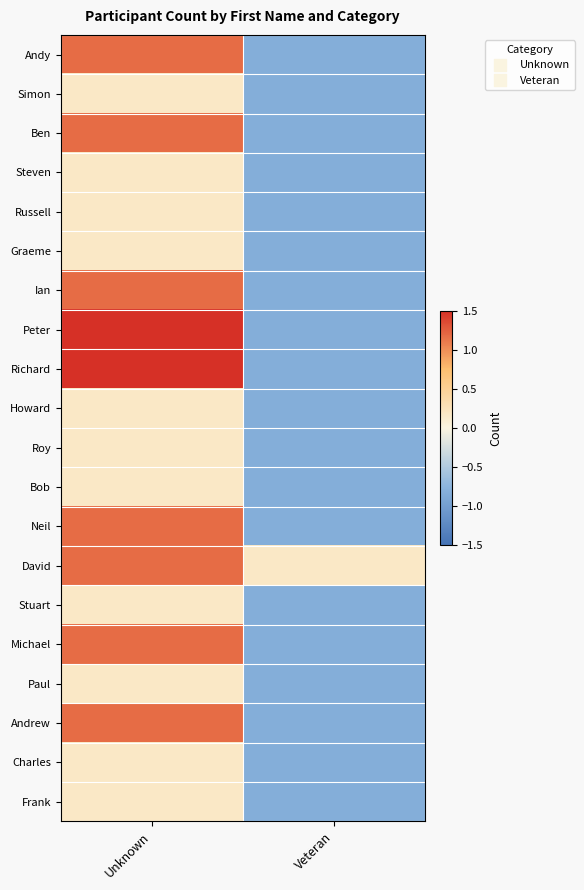

Rank the series at Veteran from highest to lowest value.

David, Andy, Simon, Ben, Steven, Russell, Graeme, Ian, Peter, Richard, Howard, Roy, Bob, Neil, Stuart, Michael, Paul, Andrew, Charles, Frank